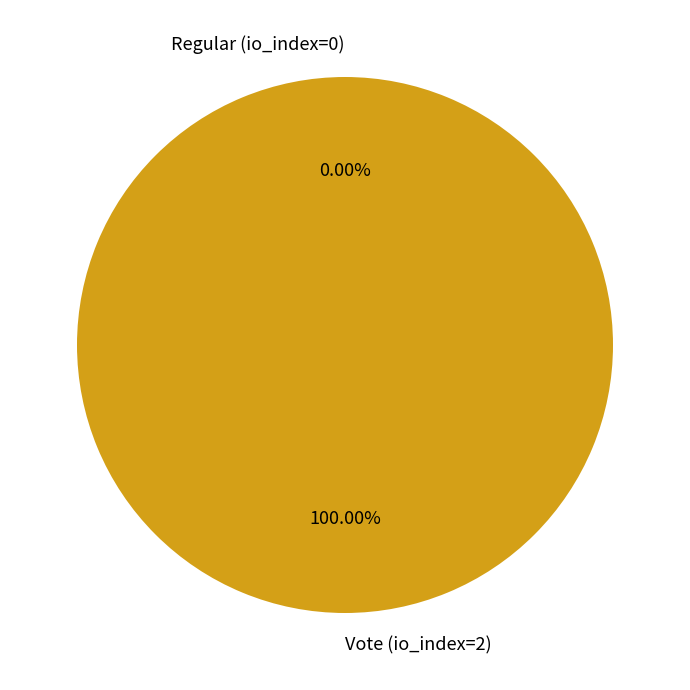

How many slices are in this pie chart?

2